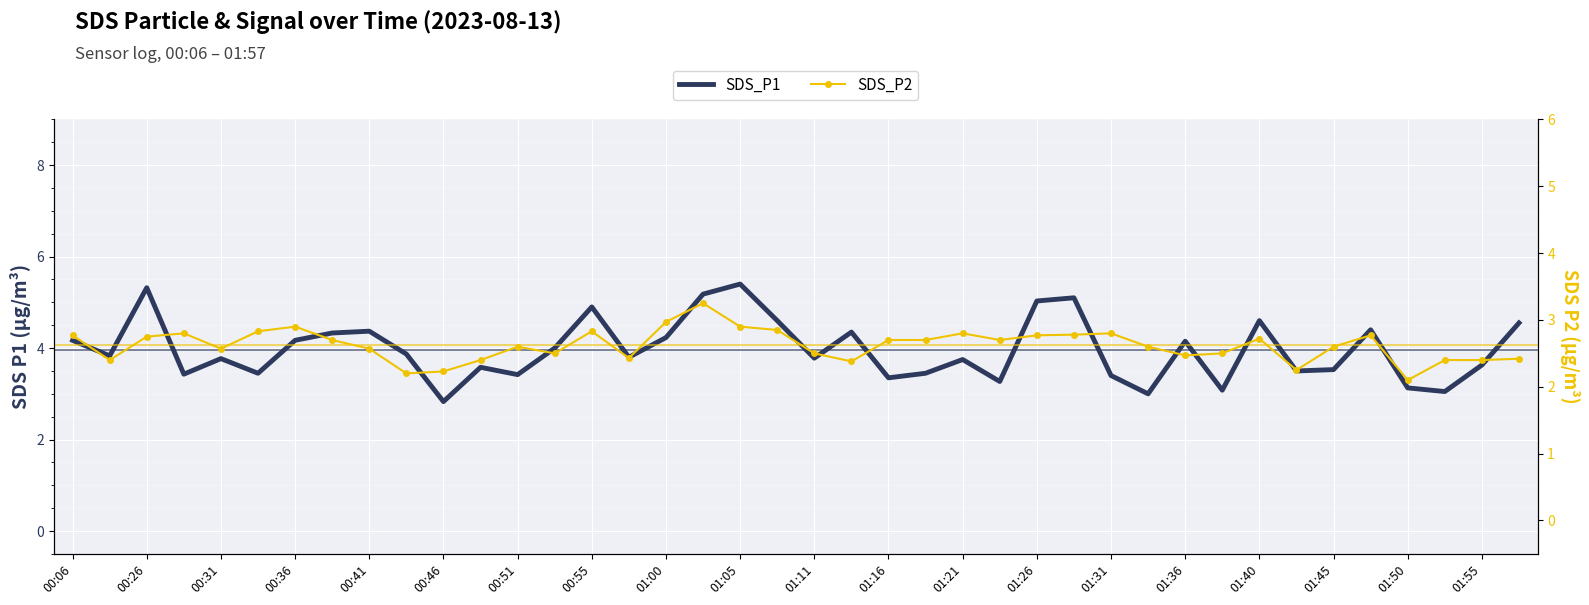

What is the sum of all SDS_P1 values?

158.8